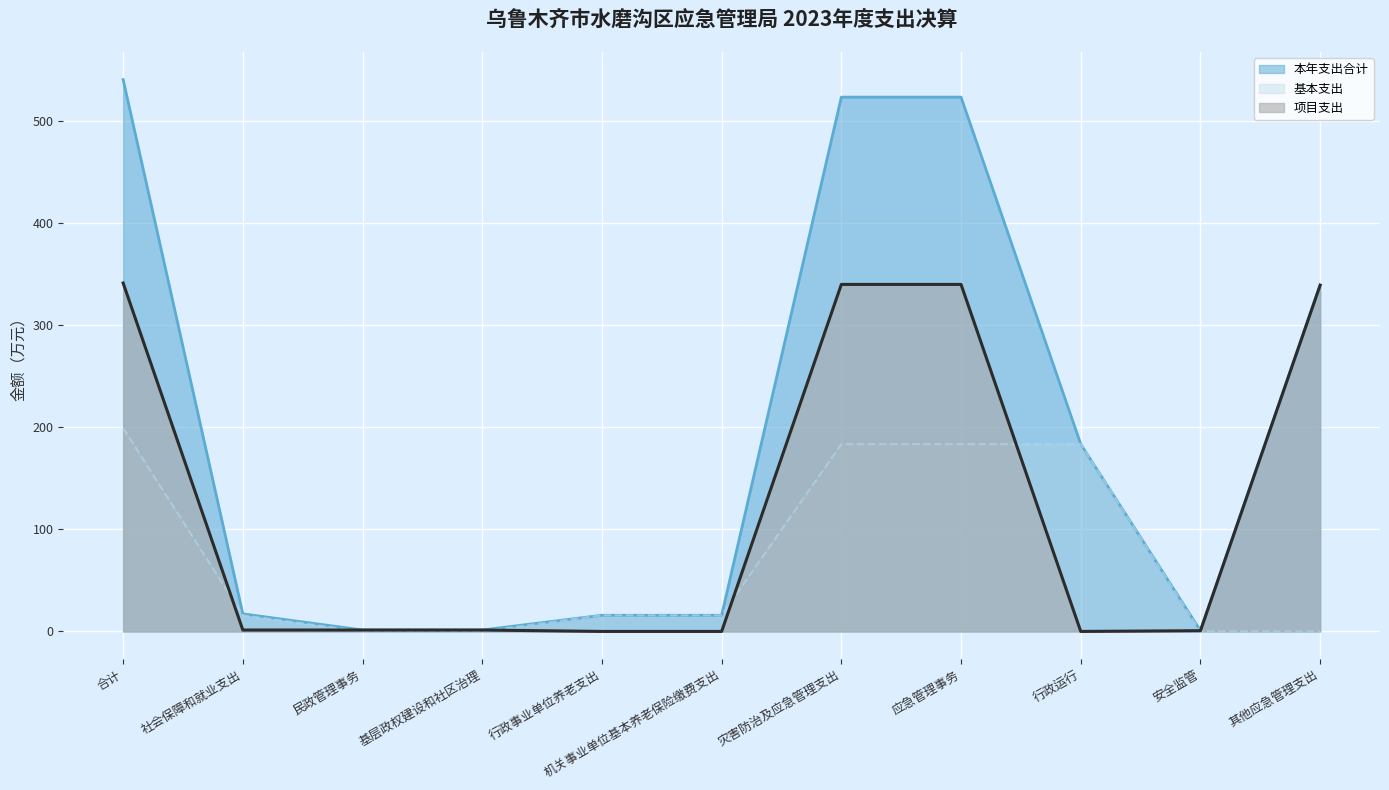

Rank the series by their average value, from highest to lowest.

本年支出合计, 项目支出, 基本支出